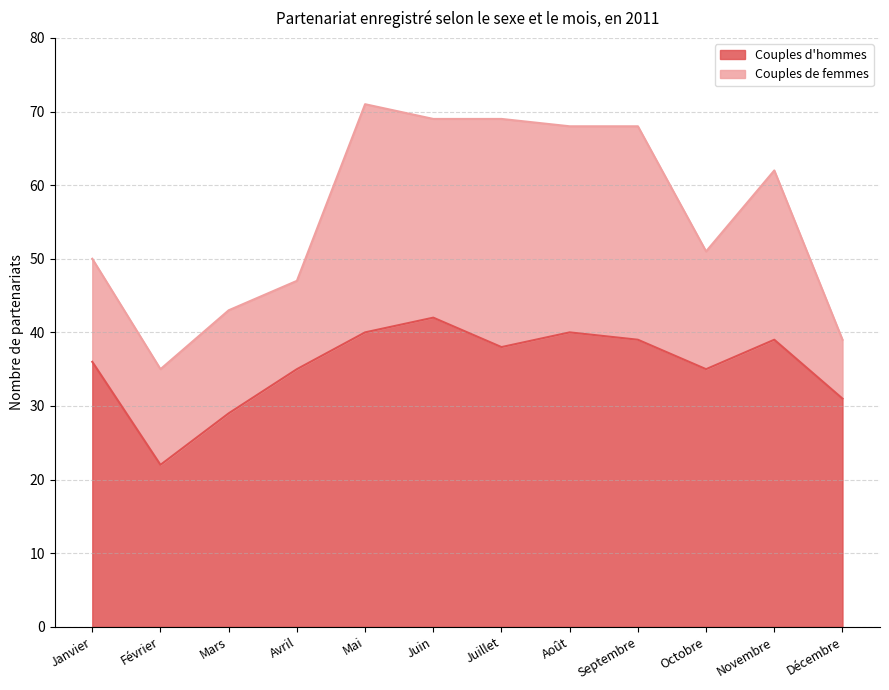

Rank the categories by value from highest to lowest.

Juin, Mai, Août, Septembre, Novembre, Juillet, Janvier, Avril, Octobre, Décembre, Mars, Février